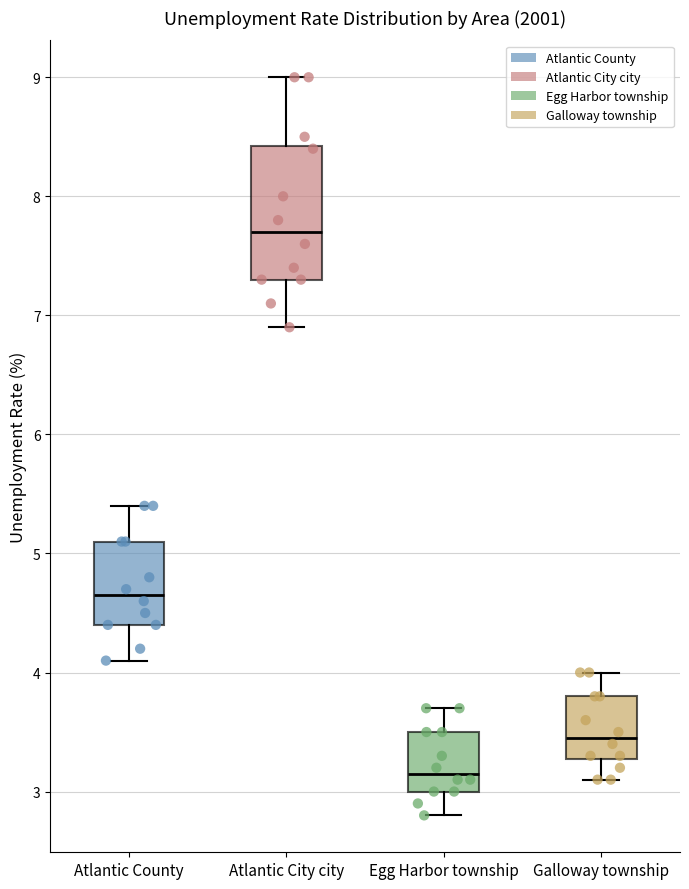

Where does the lower whisker of the box for Atlantic County end on the y-axis? The values are not printed on the chart, so give them approximately, as read against the axis.

4.1